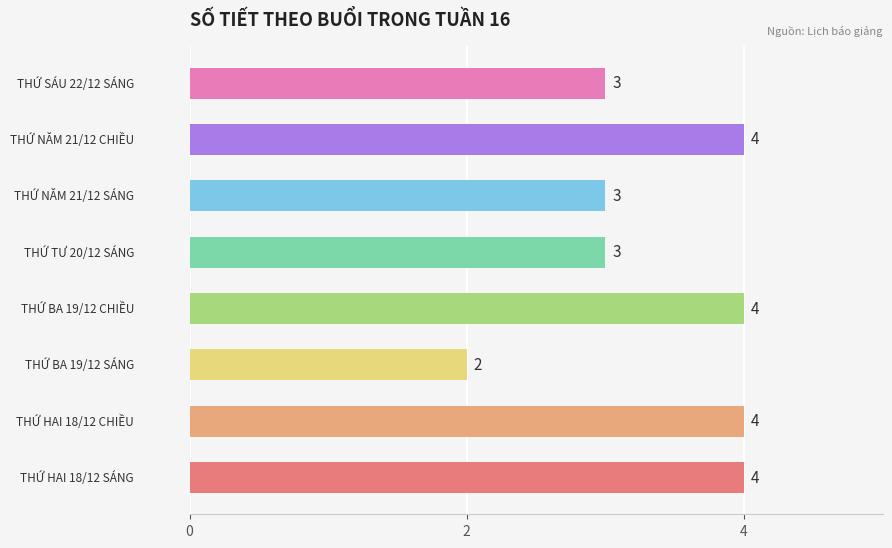

What is the sum of all values?

27